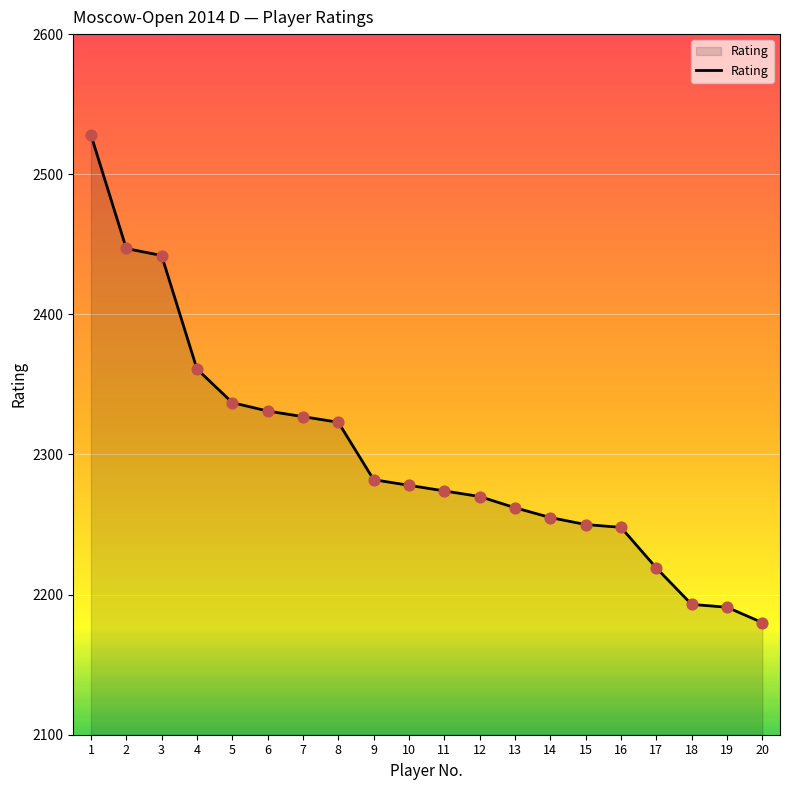

Which has a higher value, 12 or 5?

5